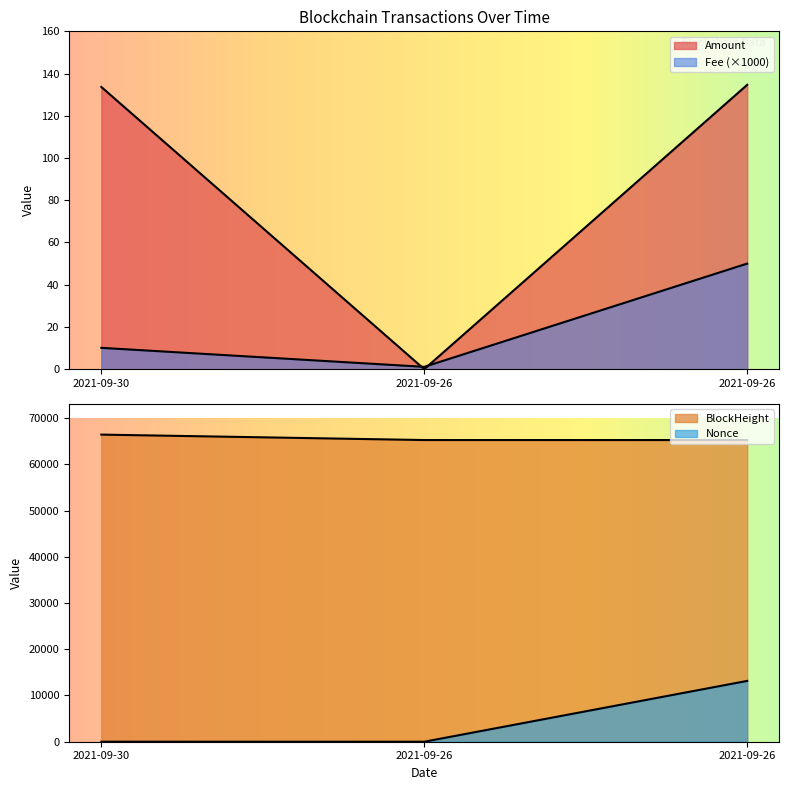

Rank the series at 2021-09-30 from highest to lowest value.

BlockHeight, Amount, Fee, Nonce